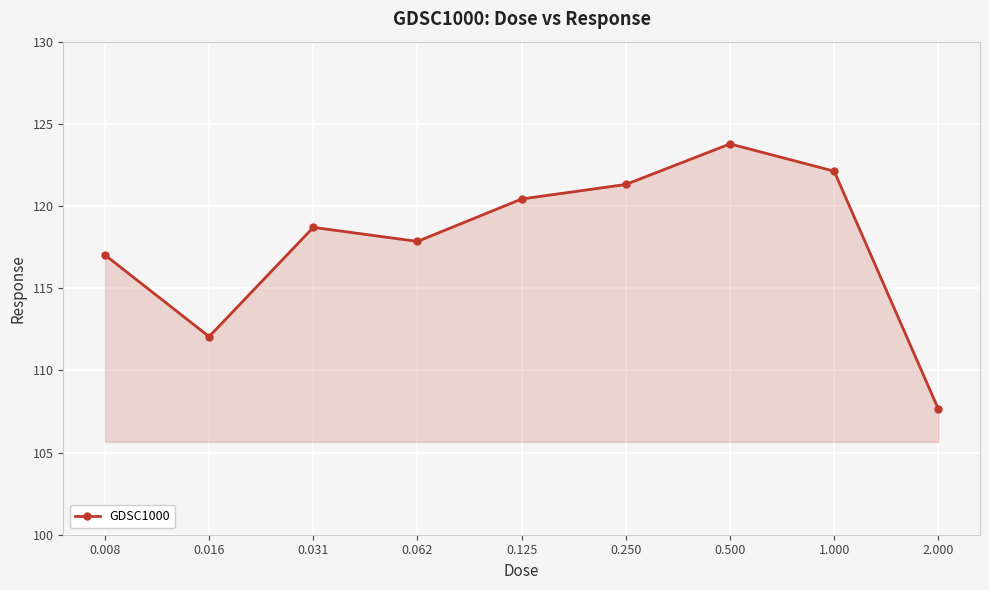

Reading right to left, extract all data points from this chart.

107.6	122.1	123.8	121.3	120.4	117.8	118.7	112.1	117.0